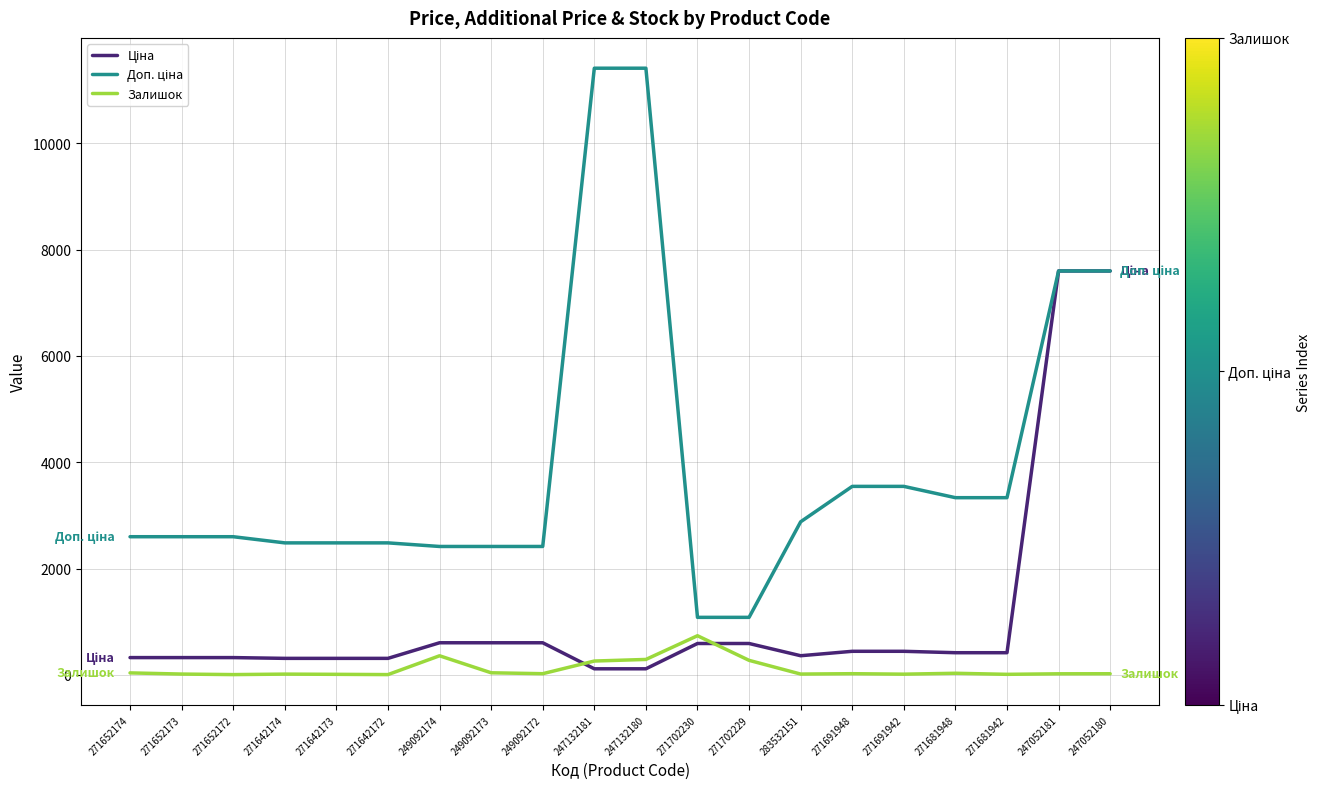

What is the highest value of the Залишок series?

736.0